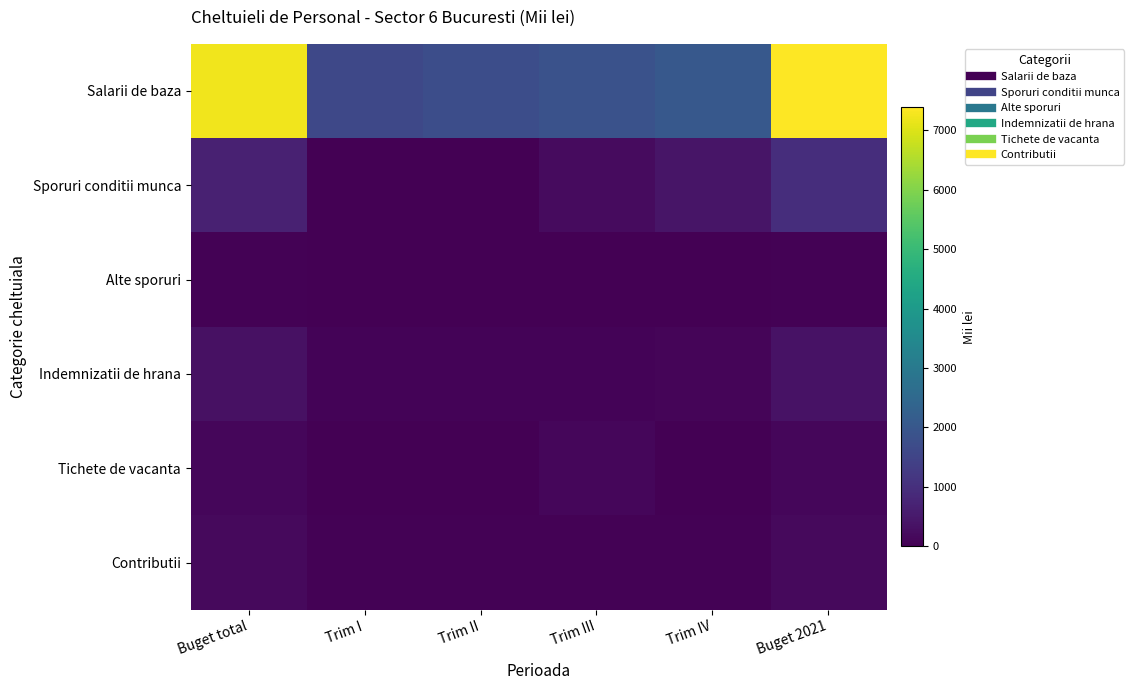

What is the total value across all series at Buget total?

8590